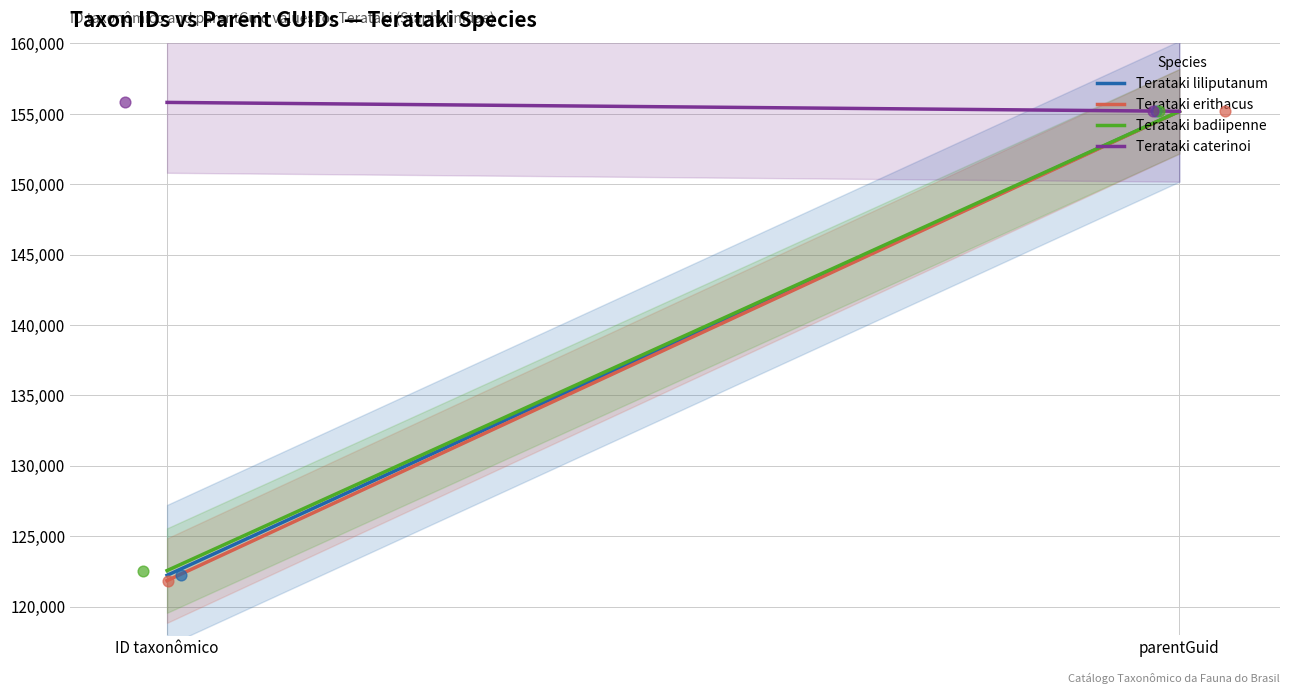

Which series has the largest Y range (max minus min)?

Terataki erithacus